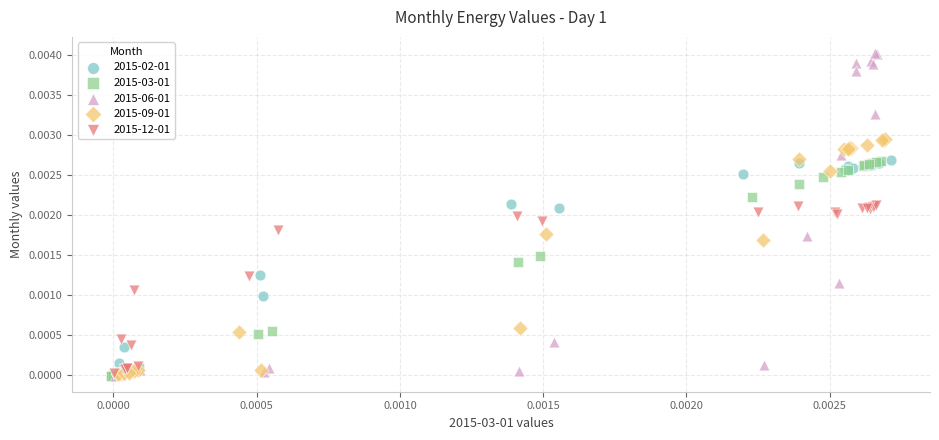

Which series contains the highest Y value?

2015-06-01